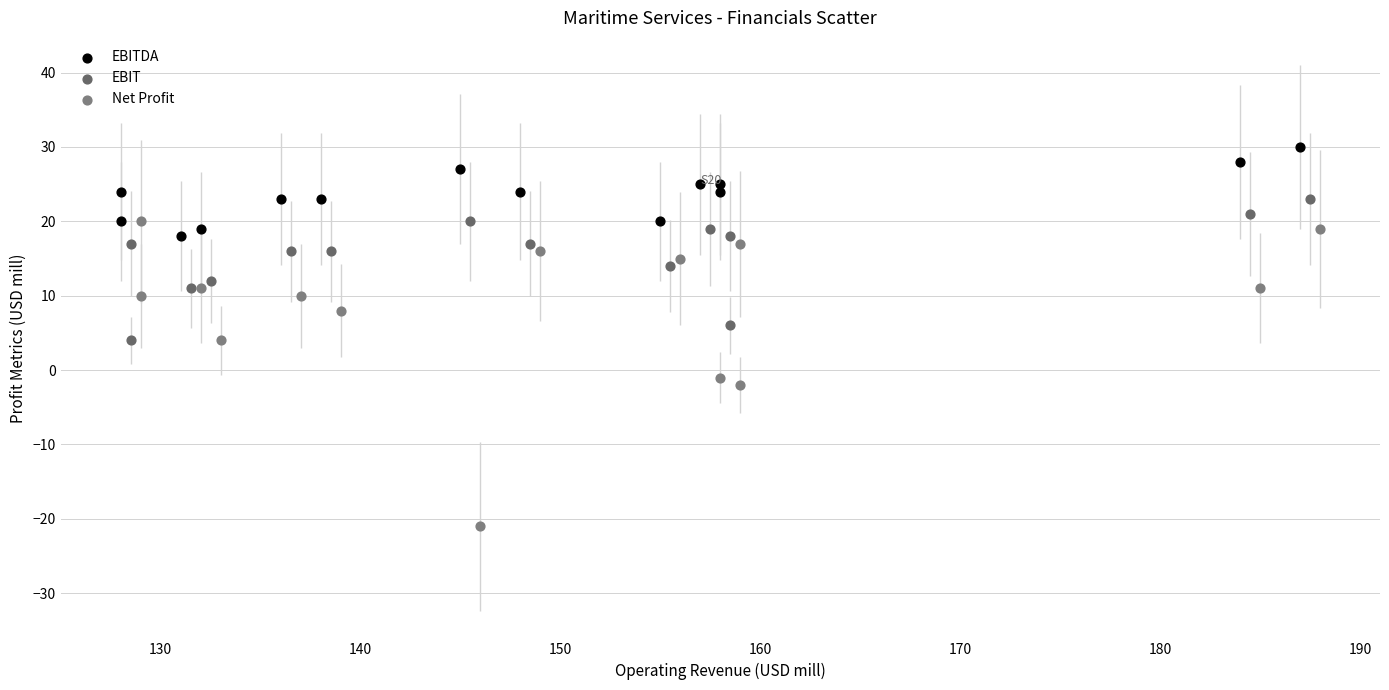

Which series has the largest Y range (max minus min)?

Net Profit